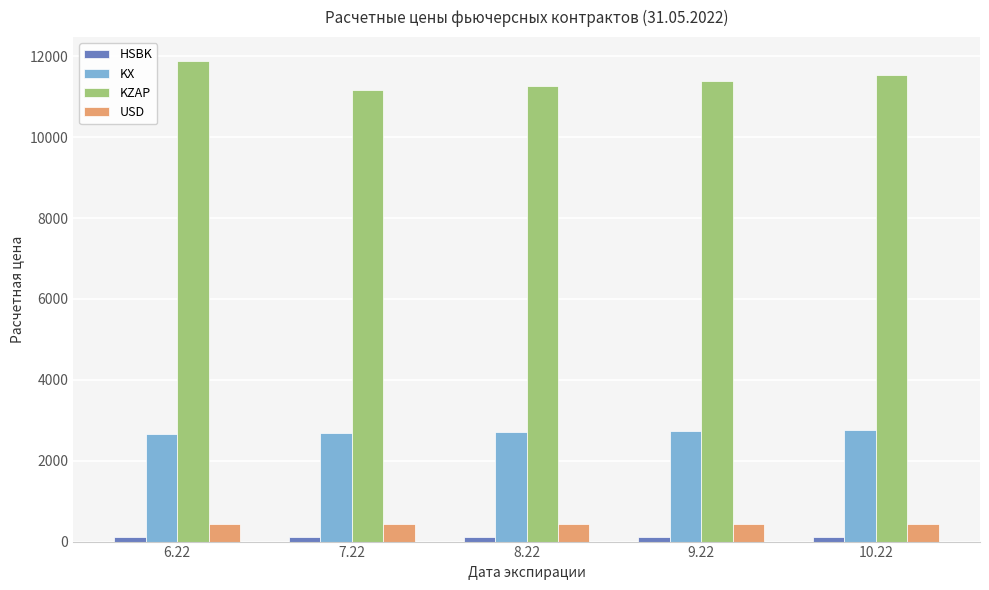

Which series has the largest range (max minus min)?

KZAP